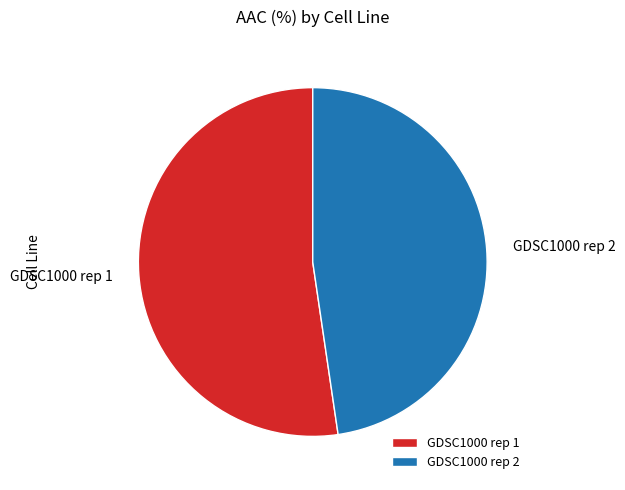

What is the majority slice?

GDSC1000 rep 1